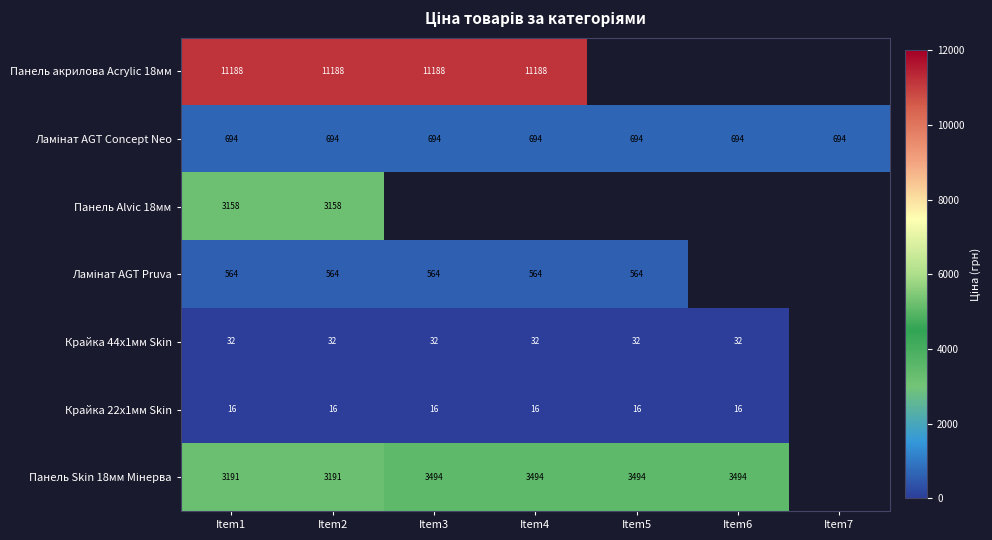

The Крайка 22x1мм Skin series shows 26 at Item6. True or false?

False